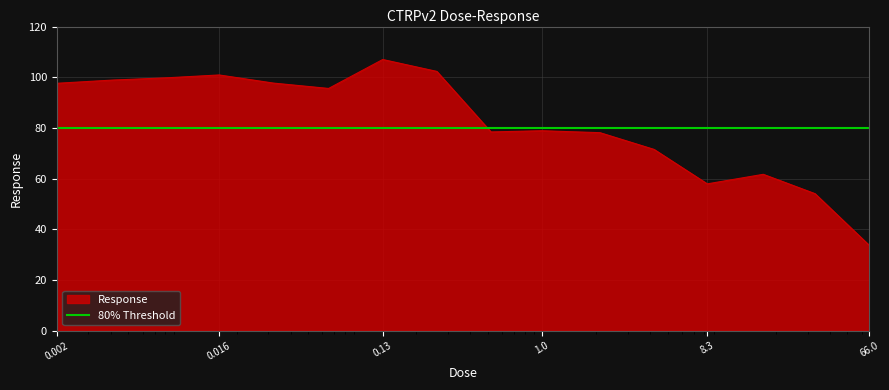

What is the lowest value of the Response series?

33.7